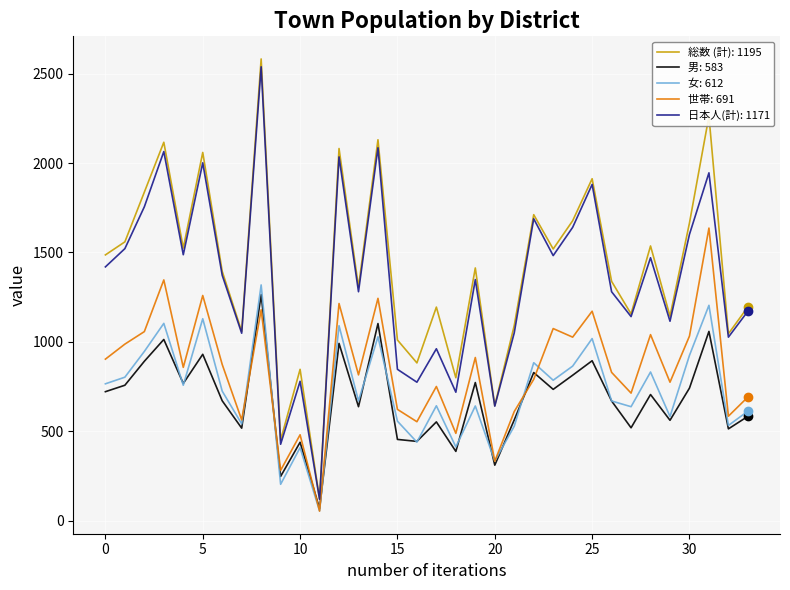

Is this an area chart (filled region under the line)?

No